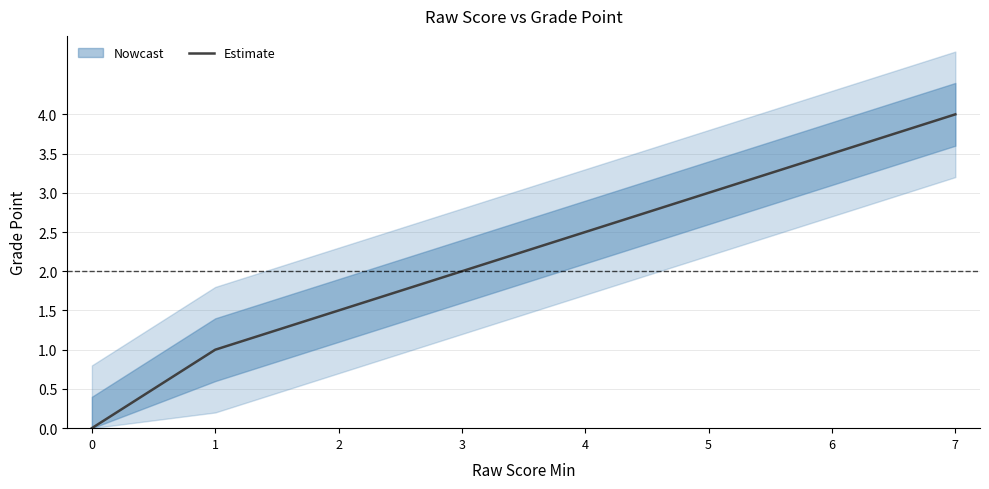

Reading left to right, extract all data points from this chart.

0=0.0	1=1.0	2=1.5	3=2.0	4=2.5	5=3.0	6=3.5	7=4.0